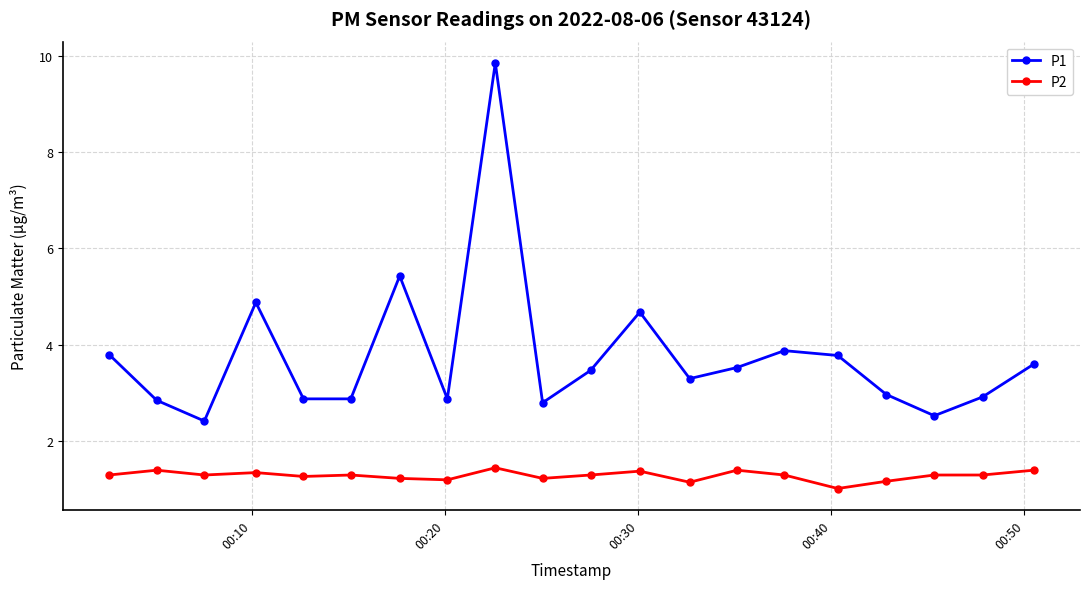

Which series has the largest range (max minus min)?

P1